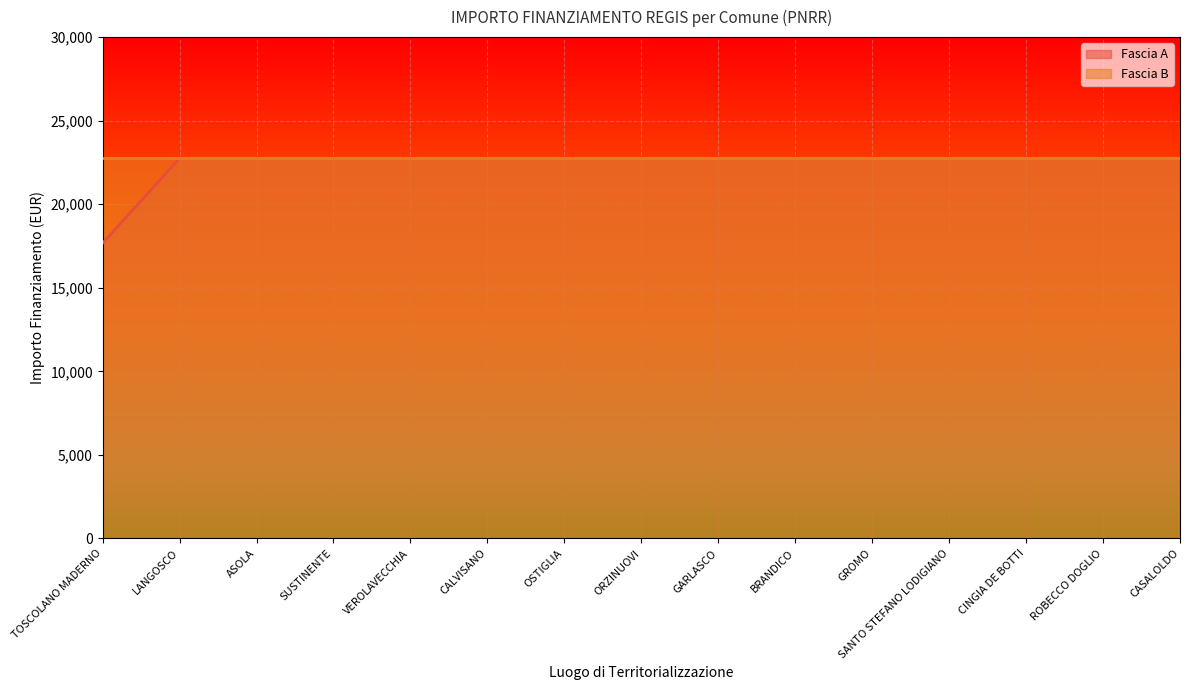

What value does the data have at ROBECCO DOGLIO?

22750.0